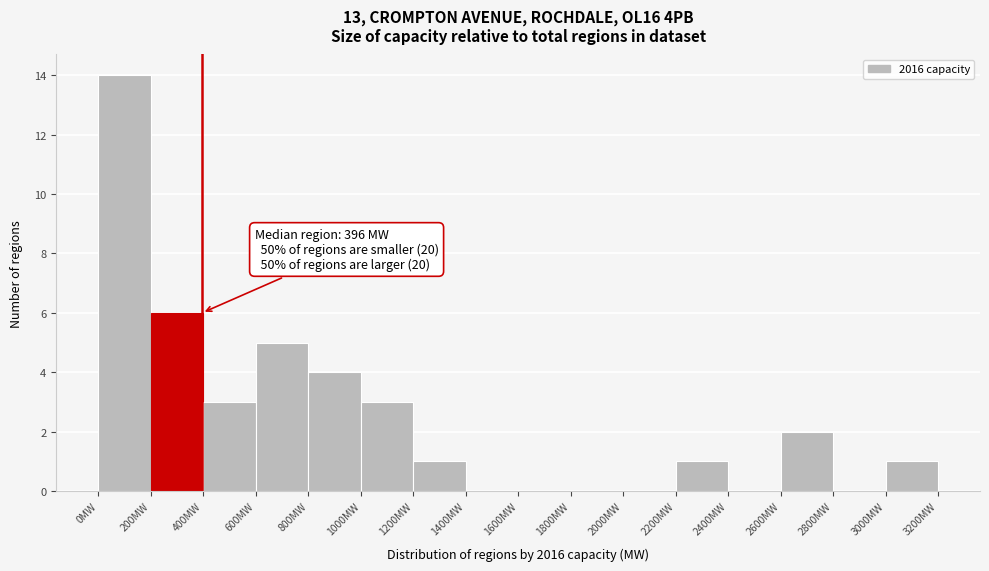

Over which range of the x-axis is the bar tallest?

0 to 200